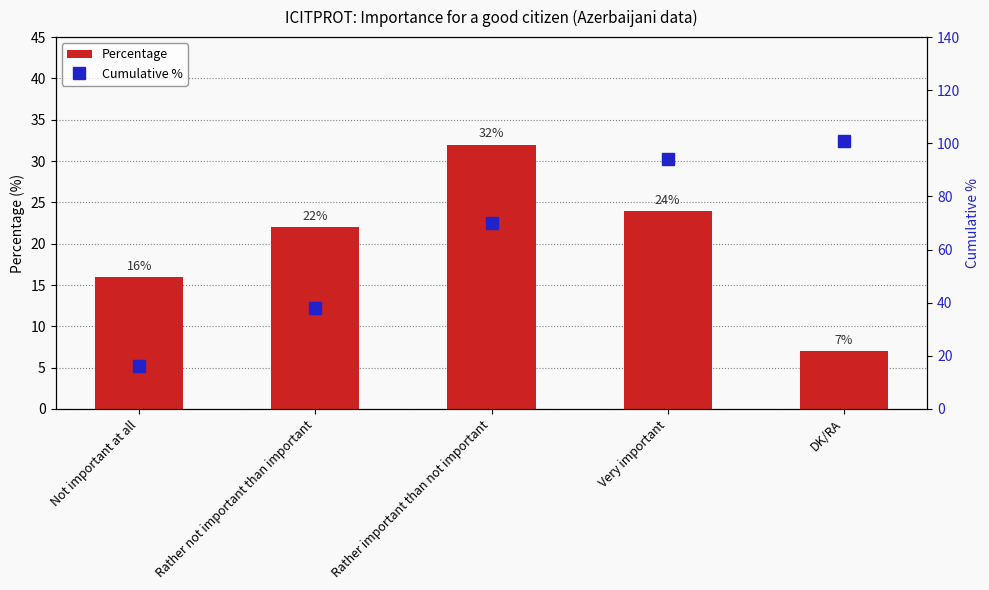

The Percentage series shows 37 at Rather not important than important. True or false?

False